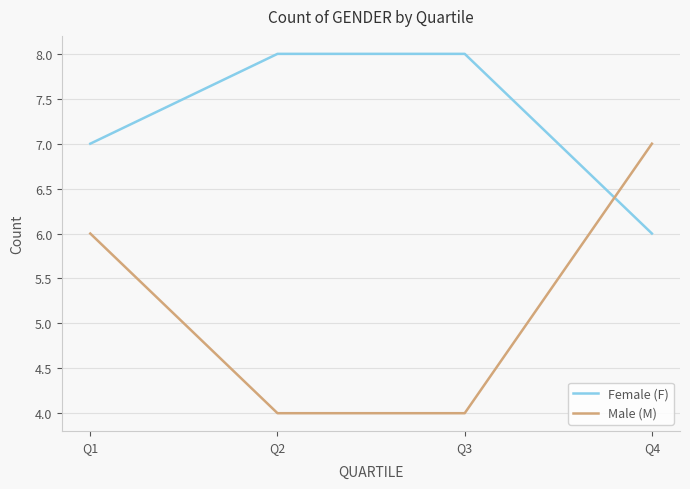

Reading left to right, list all the values displayed in this chart.

Female (F): 7	8	8	6
Male (M): 6	4	4	7